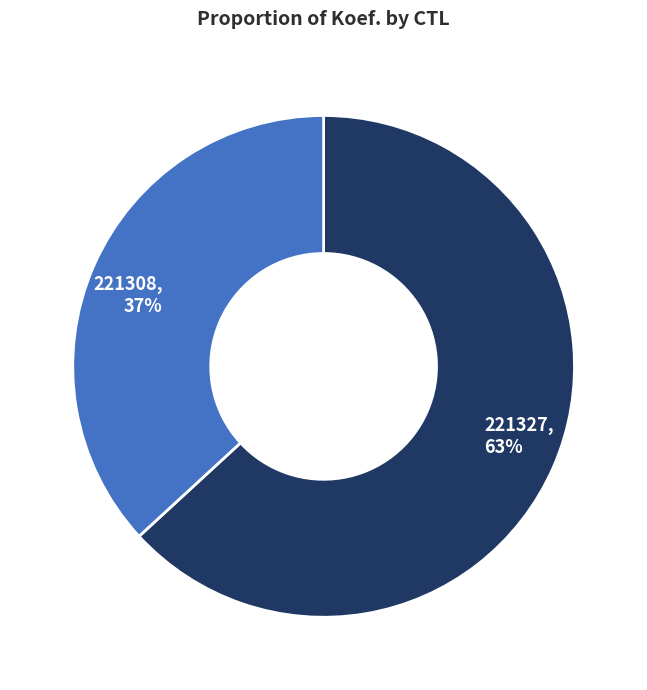

Is 221327 the majority of the pie?

Yes